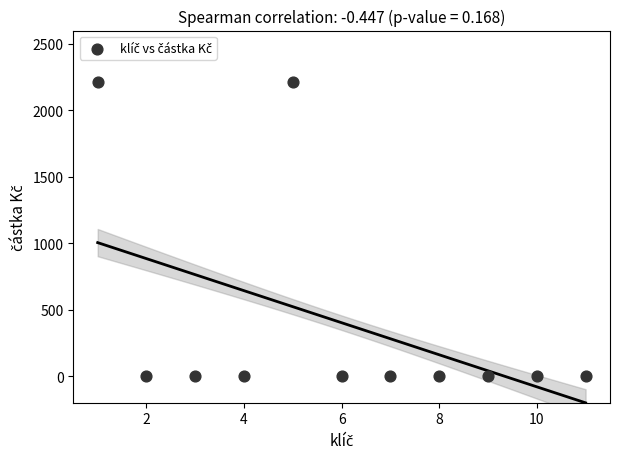

What is the average X value?

6